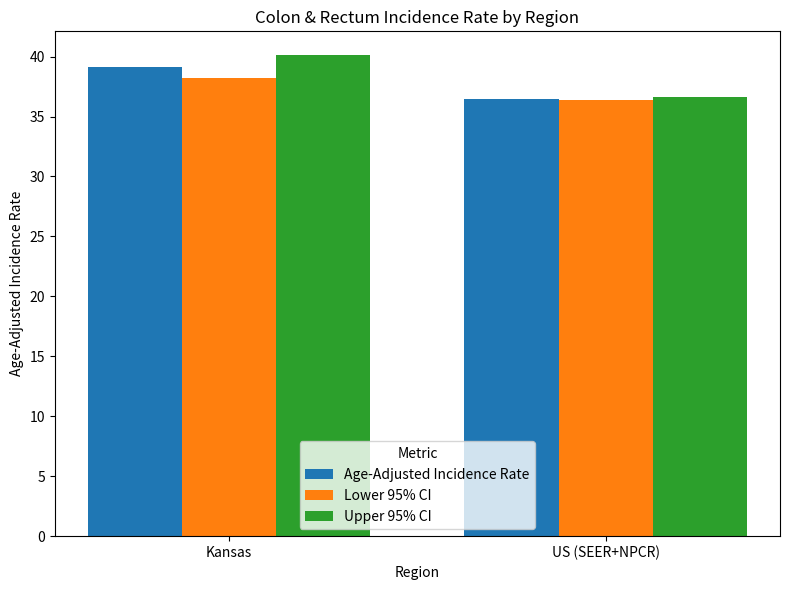

Which series changed the most between Kansas and US (SEER+NPCR)?

Upper 95% CI